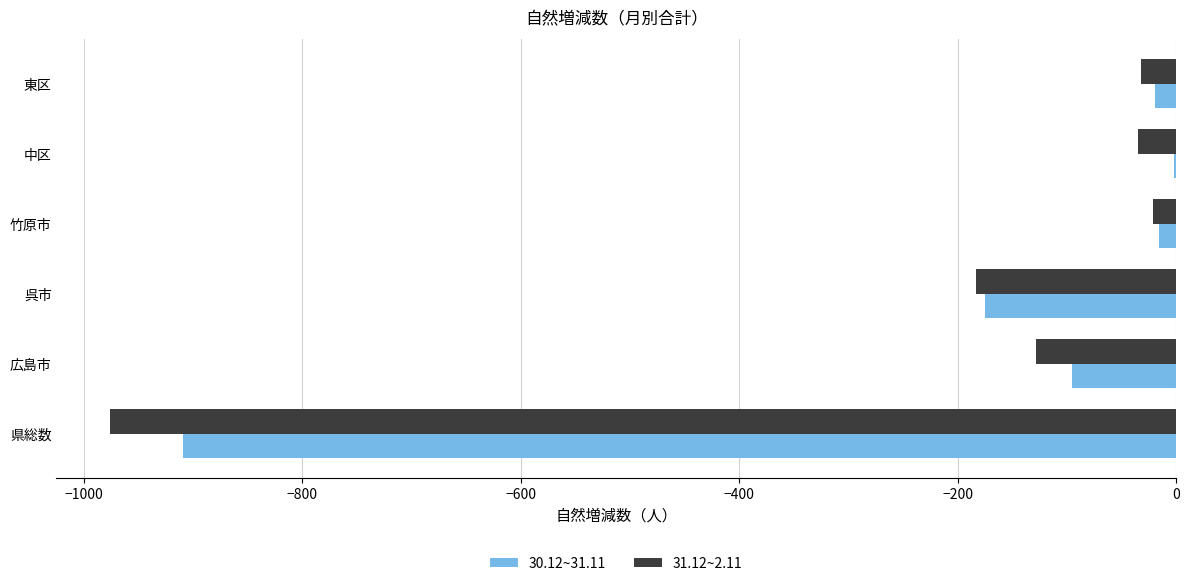

The value of 31.12~2.11 at 県総数 is -411. True or false?

False